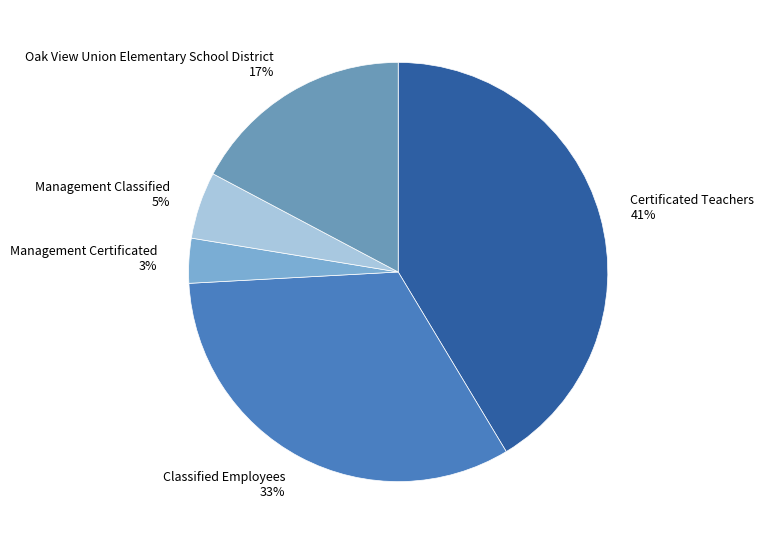

Does any single category account for the majority?

No